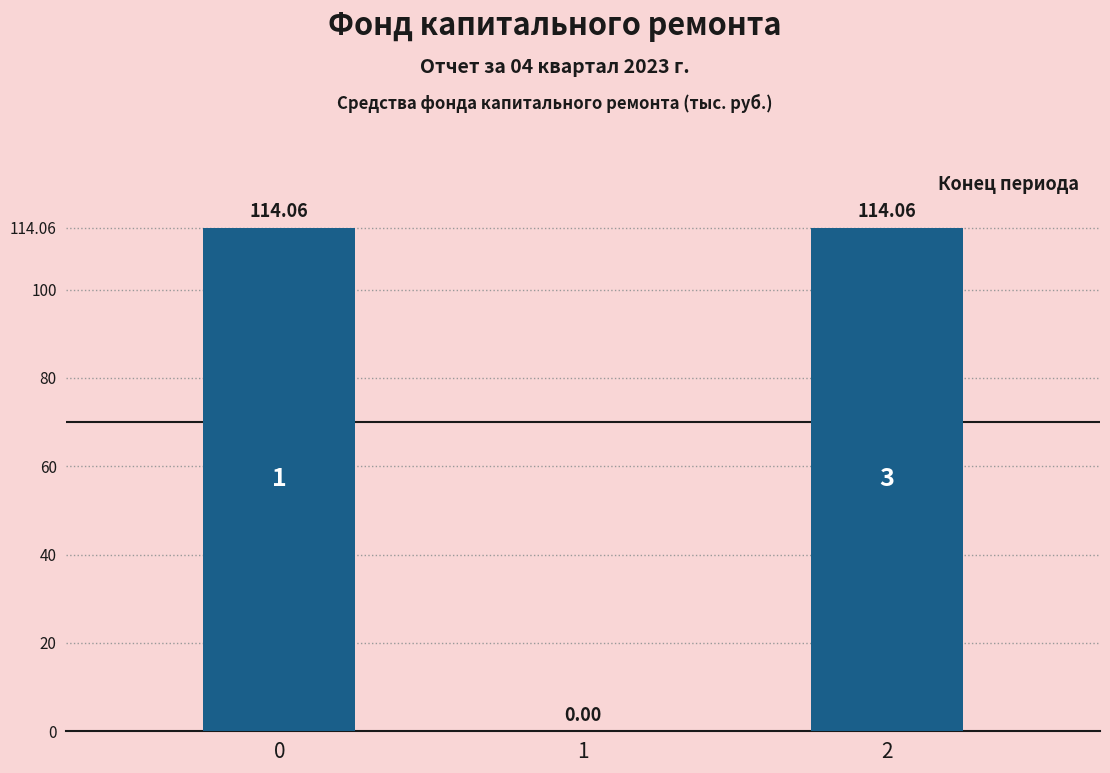

Between 2 and 1, which is larger?

2